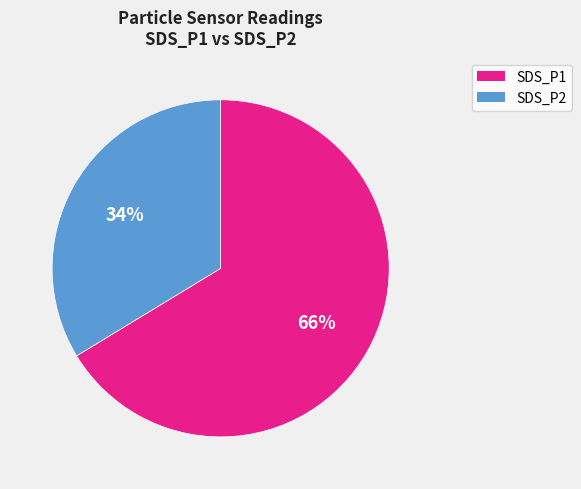

What percentage is the SDS_P1 slice, to the nearest percent?

66%